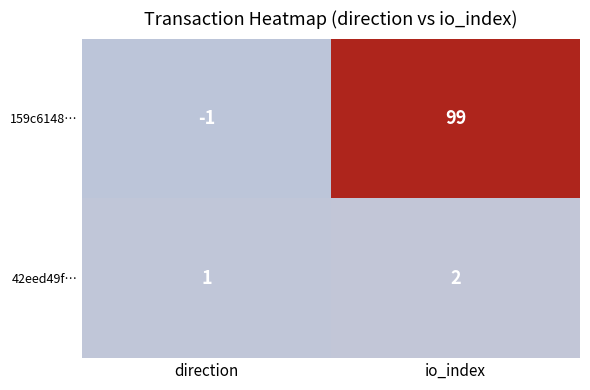

What is the difference between the 159c6148… values at direction and io_index?

100